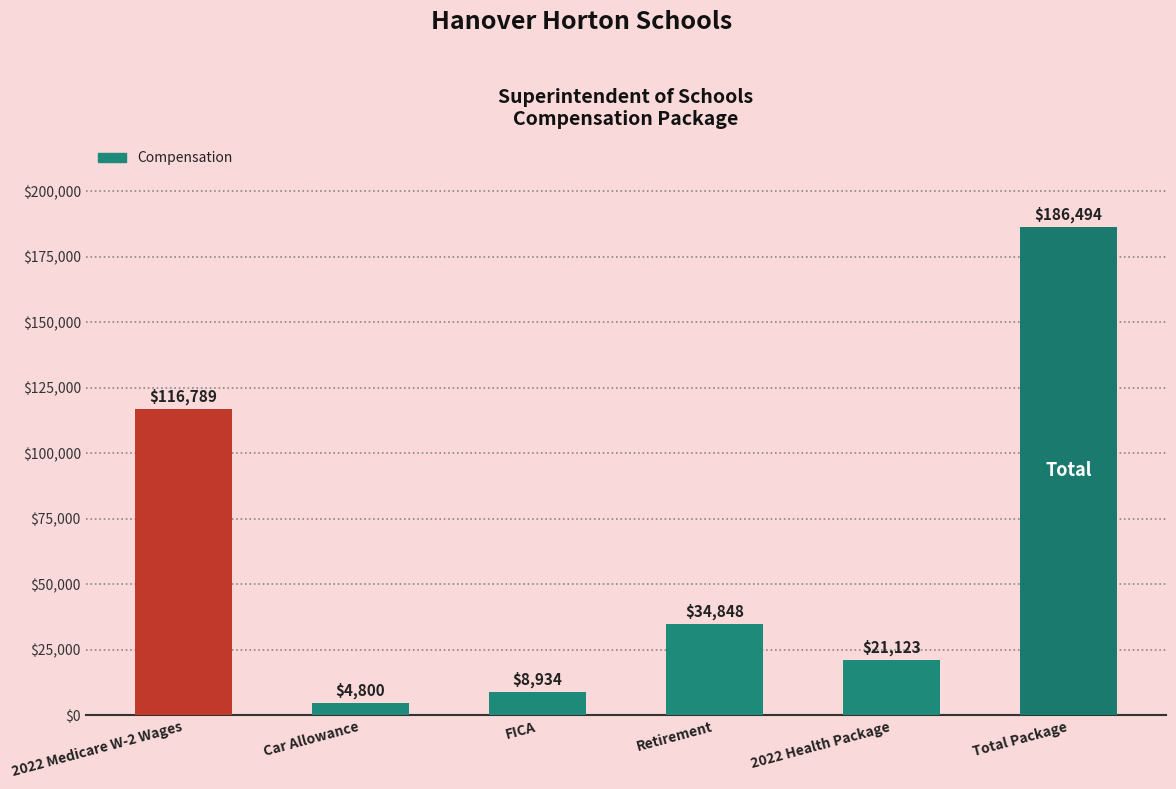

What is the change in value from 2022 Medicare W-2 Wages to FICA?

-107854.2